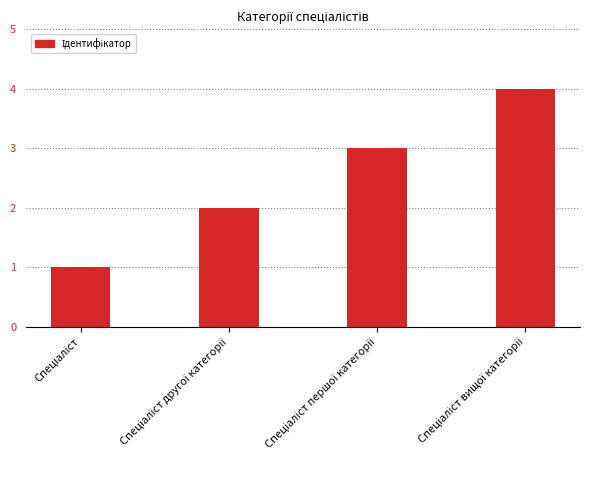

How many data points does each series have?

4